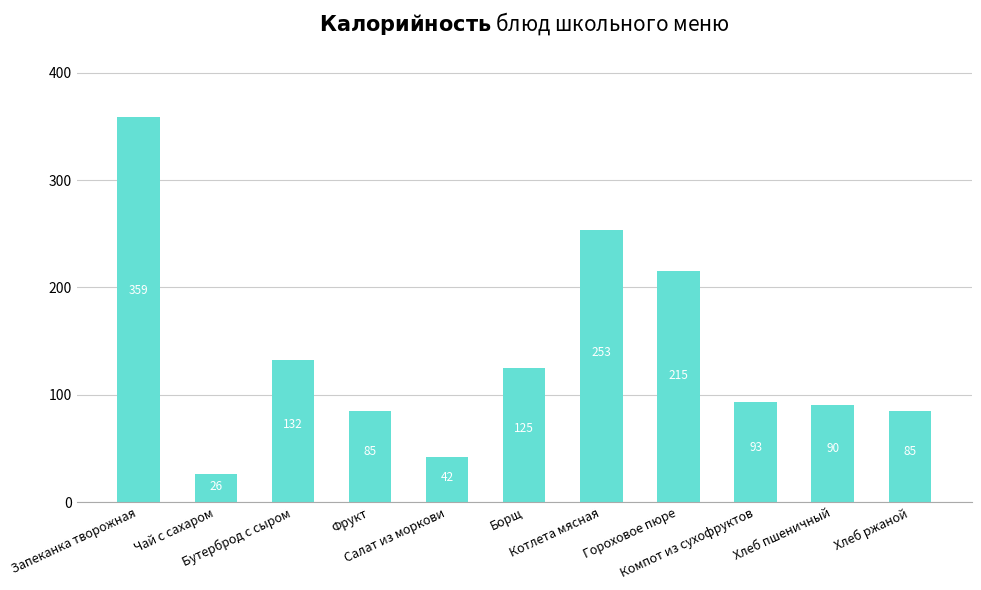

Which label corresponds to the largest value in the chart?

Запеканка творожная